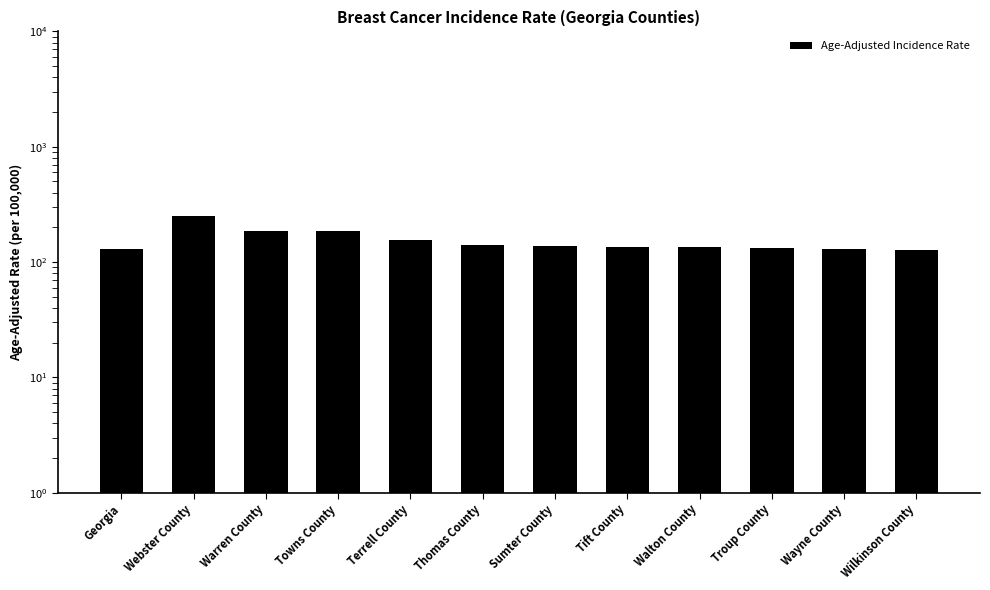

Reading left to right, extract all data points from this chart.

Georgia=129.2	Webster County=250.6	Warren County=184.1	Towns County=186.3	Terrell County=156.0	Thomas County=140.7	Sumter County=138.3	Tift County=135.9	Walton County=133.8	Troup County=131.4	Wayne County=129.3	Wilkinson County=127.9